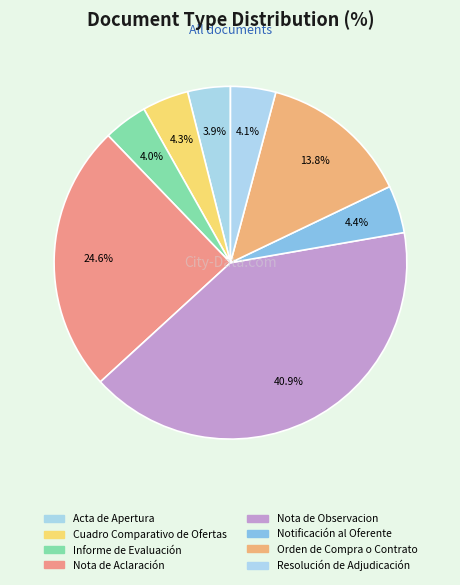

How many segments does this pie chart have?

8